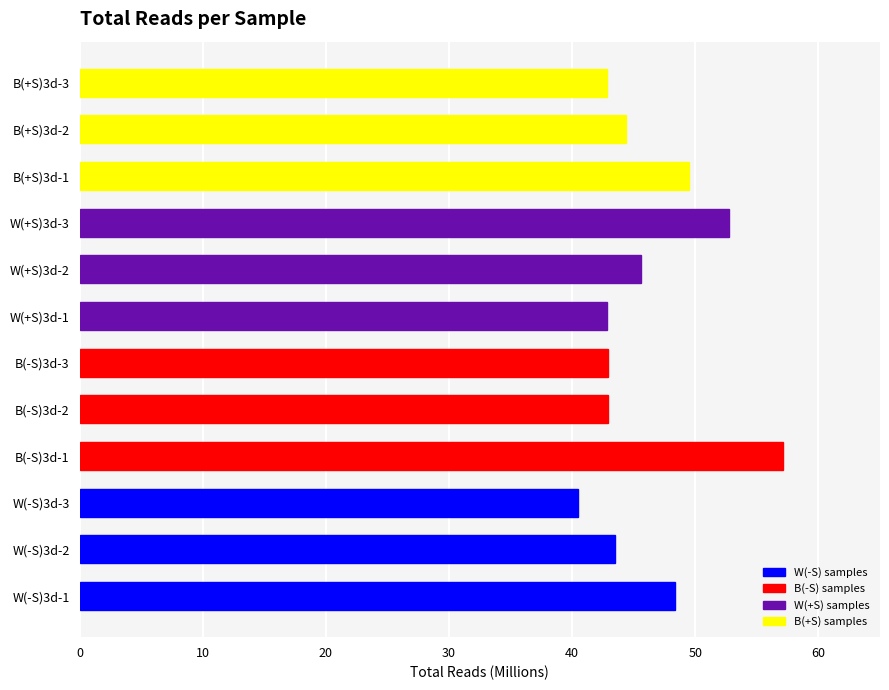

Does the chart contain any negative values?

No